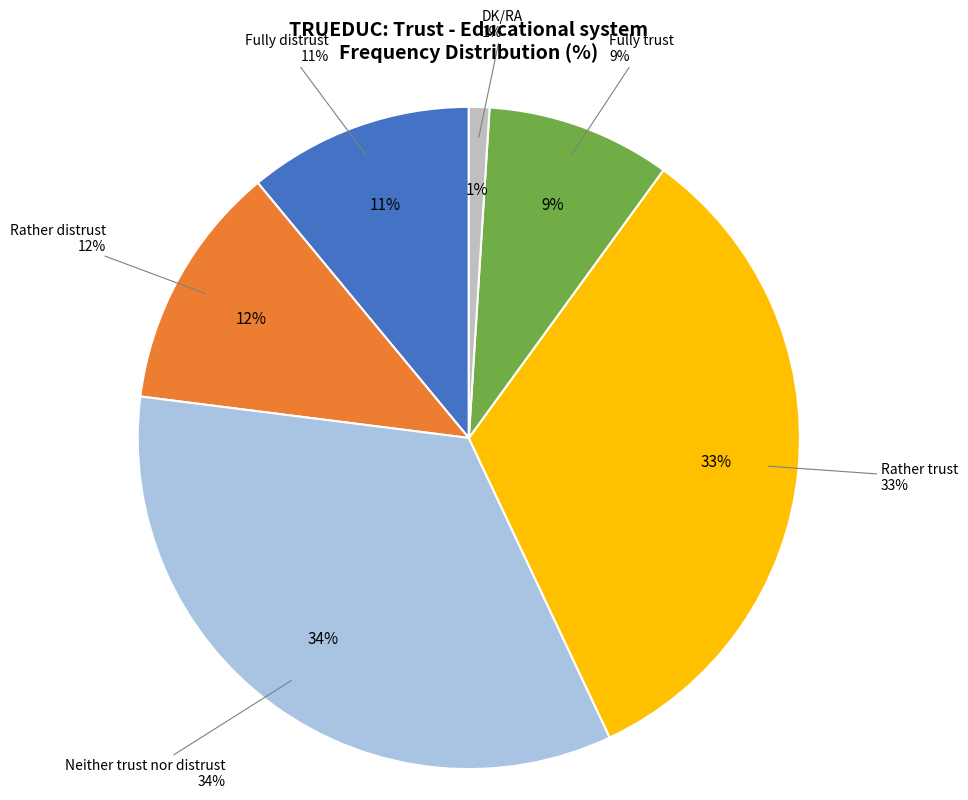

To the nearest percent, what is the combined percentage of DK/RA and Fully trust?

10%